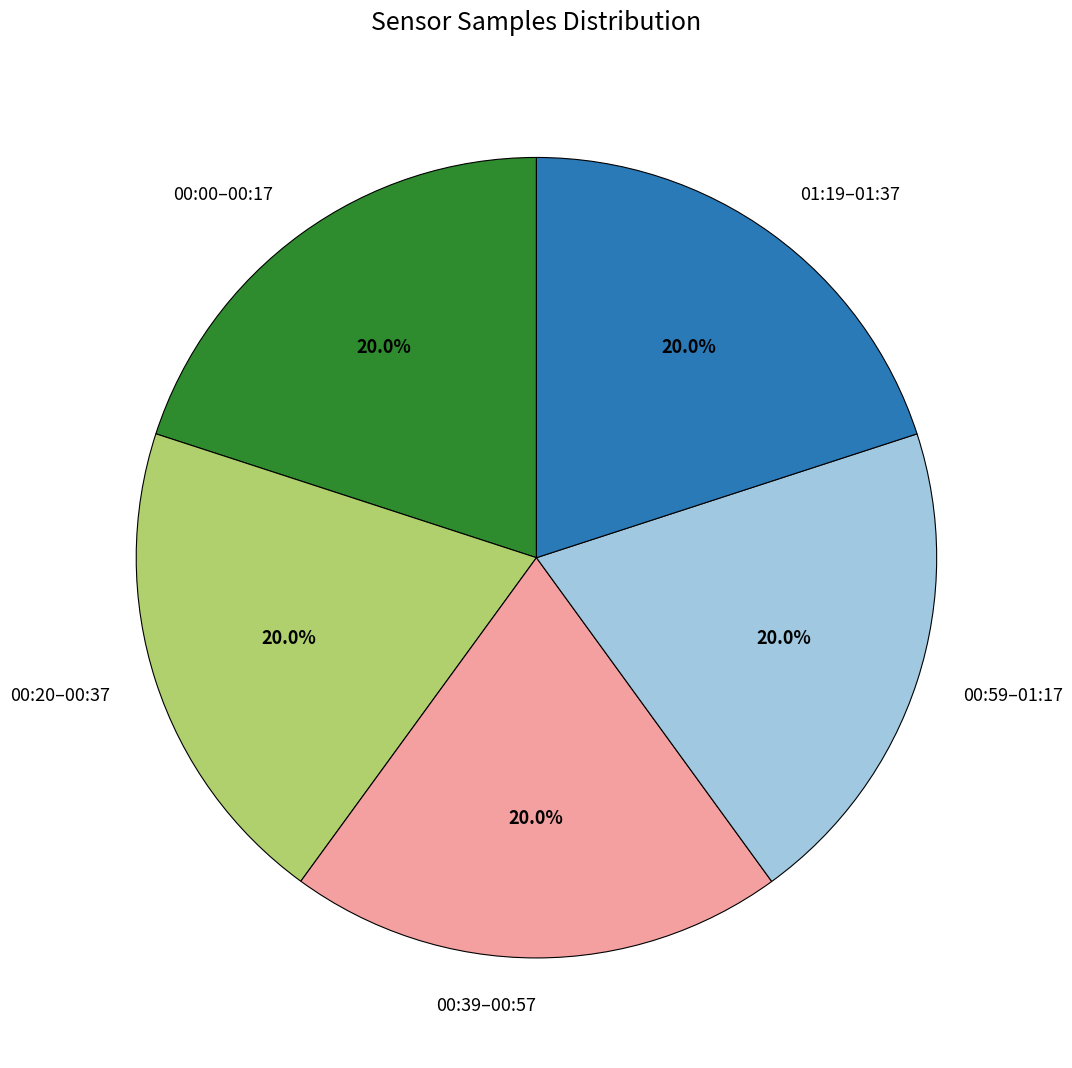

What percentage do 01:19–01:37 and 00:00–00:17 together represent?

40.0%